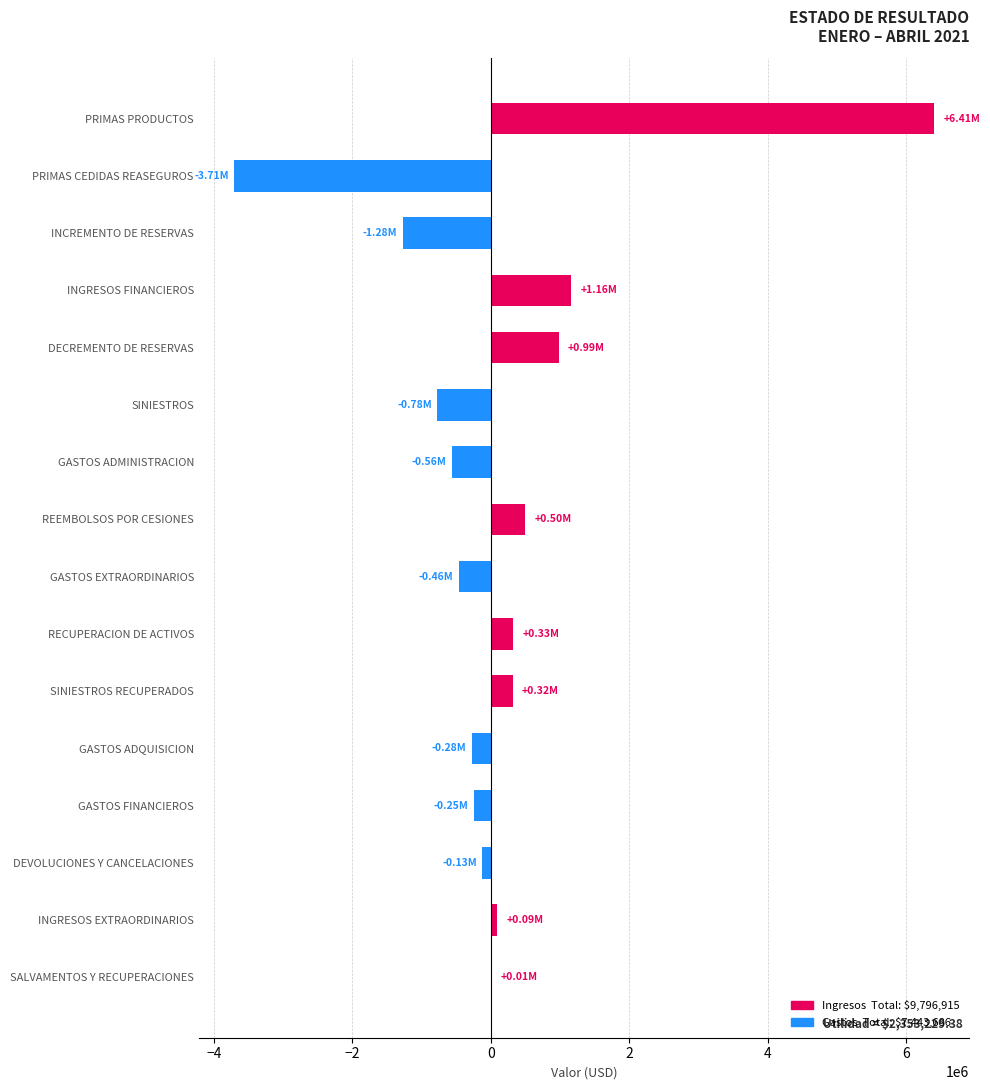

What is the sum of all values?

2353229.4